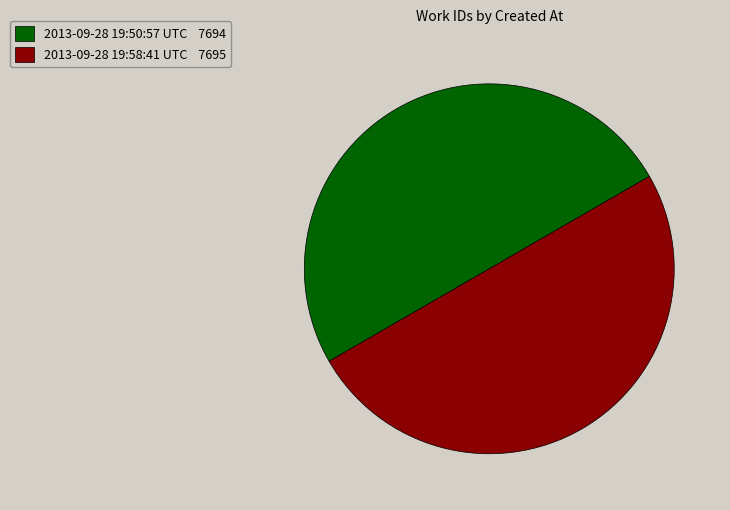

The 2013-09-28 19:58:41 UTC 7695 slice represents 65% of the pie. True or false?

False